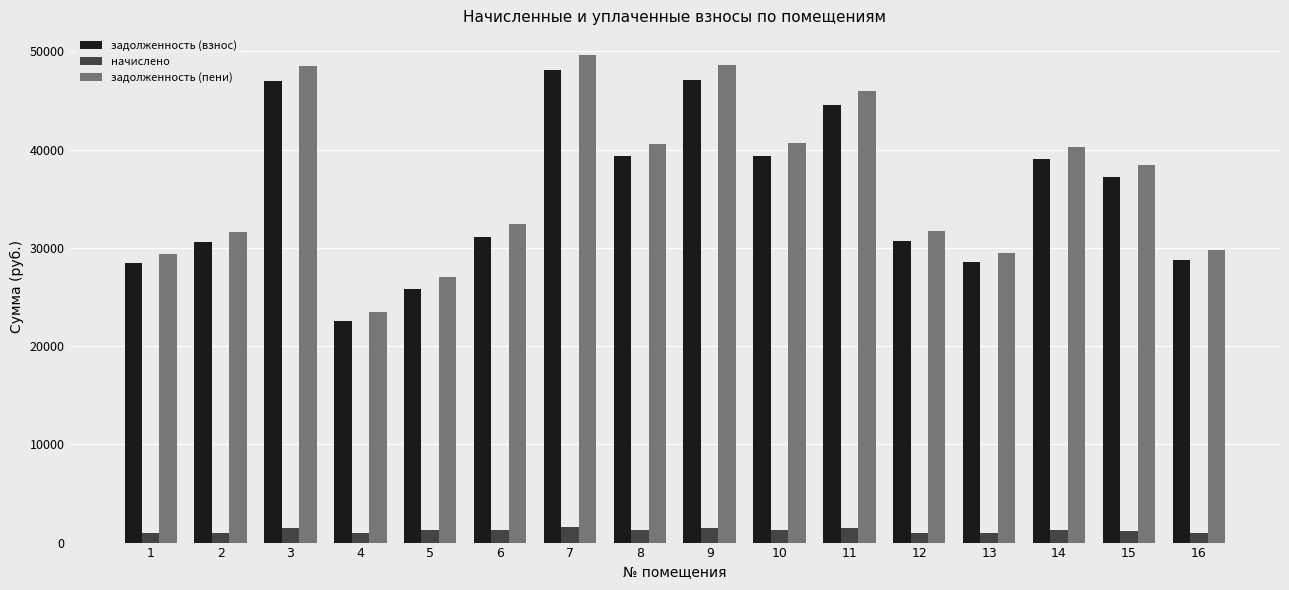

Which series has the largest range (max minus min)?

задолженность (пени)